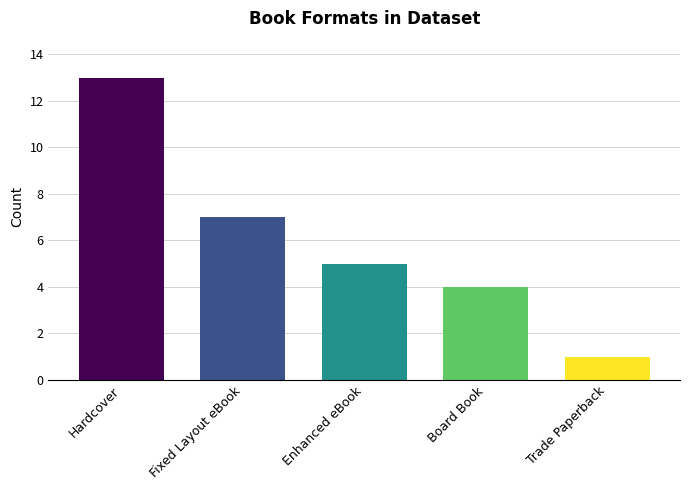

The chart shows a value of 2 at Trade Paperback. True or false?

False